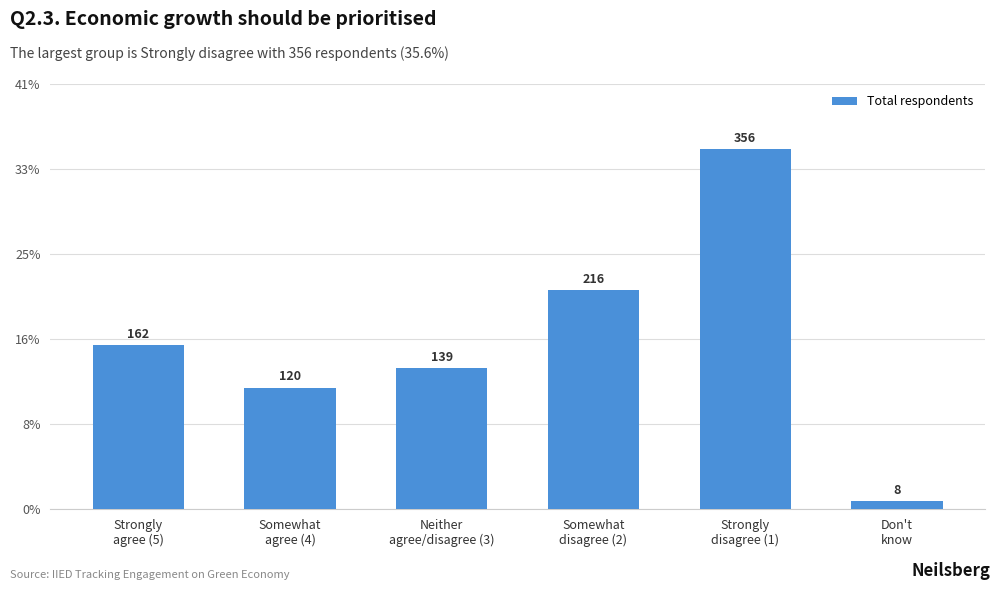

Reading left to right, list all the values displayed in this chart.

Strongly
agree (5)=162	Somewhat
agree (4)=120	Neither
agree/disagree (3)=139	Somewhat
disagree (2)=216	Strongly
disagree (1)=356	Don't
know=8